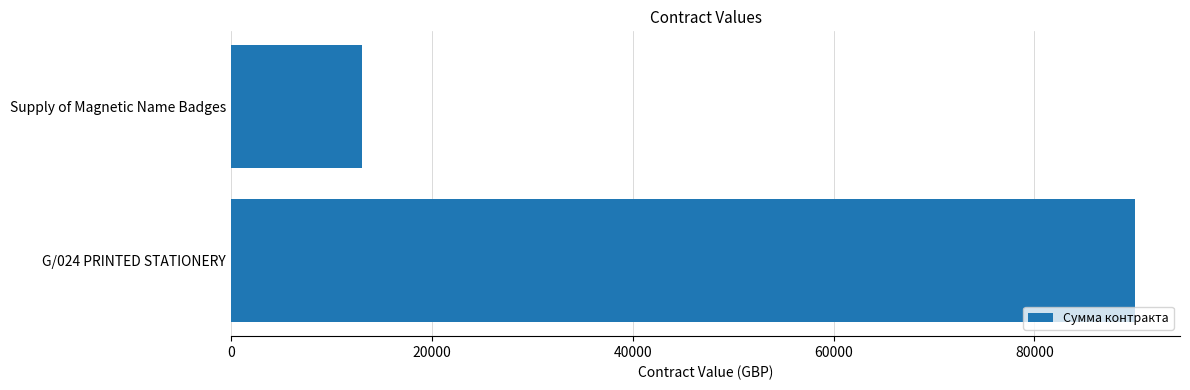

What is the label of the 1st bar from the top?

Supply of Magnetic Name Badges